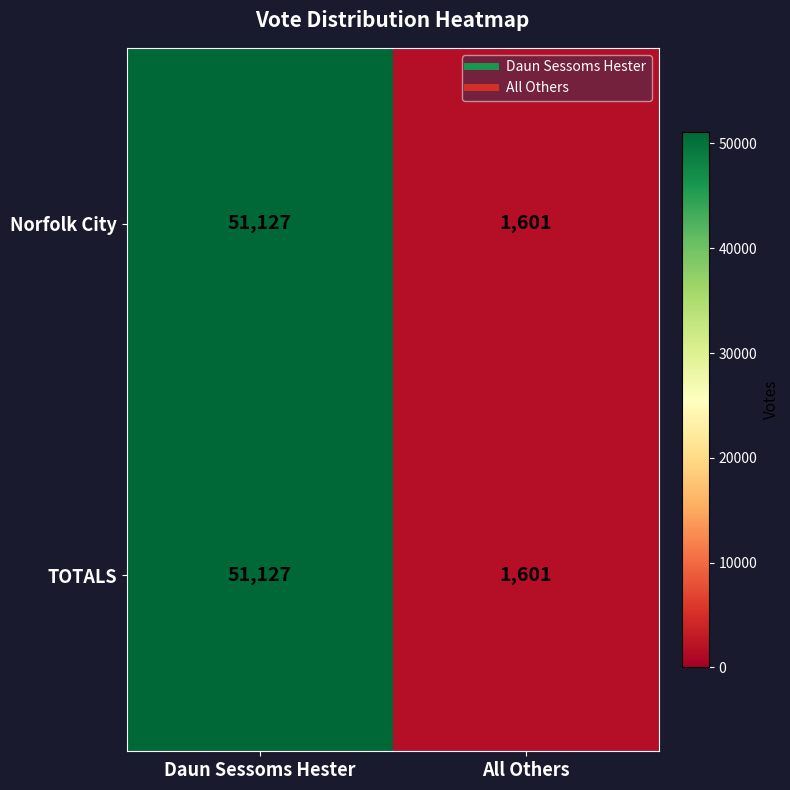

Read the Norfolk City value at Daun Sessoms Hester.

51127